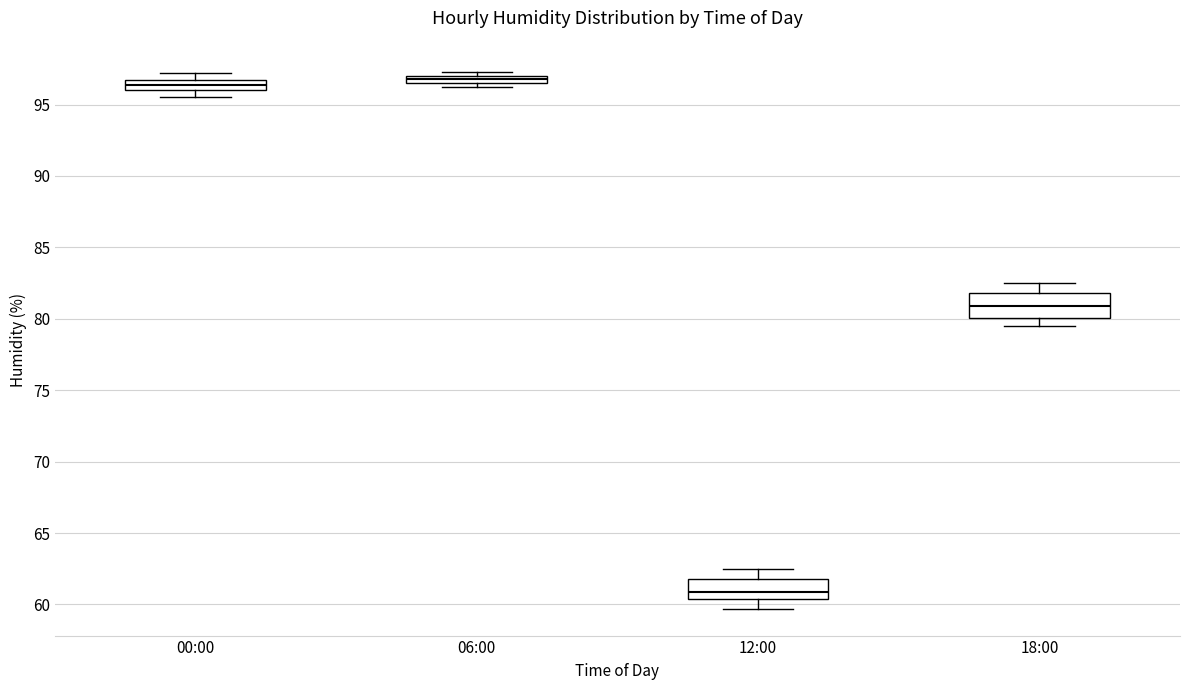

Where is the upper edge of the box for 18:00 on the y-axis? The values are not printed on the chart, so give them approximately, as read against the axis.

82.0